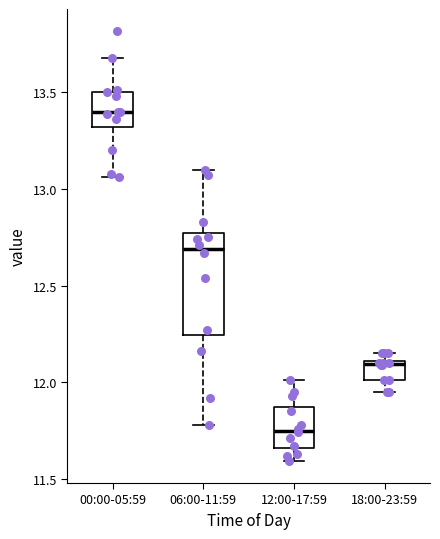

Which box has the lowest median line?

12:00-17:59